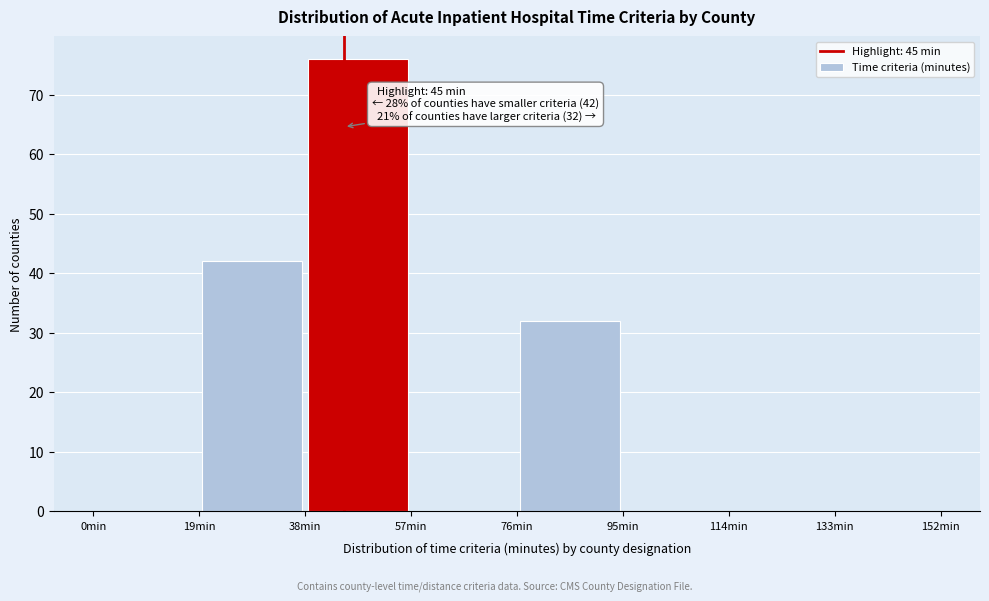

Over which range of the x-axis is the bar tallest?

38 to 57